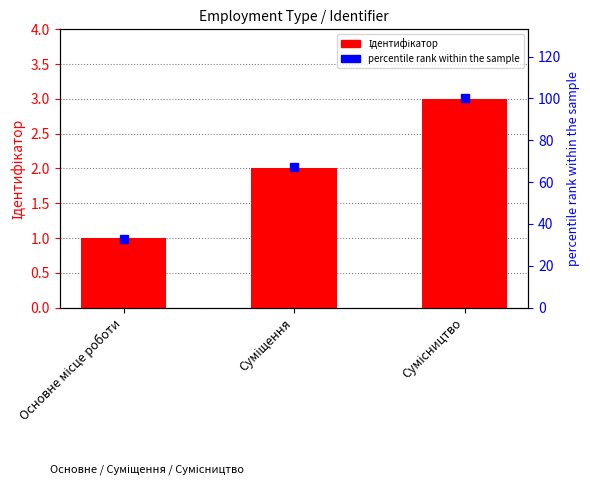

Reading left to right, transcribe all the data shown in this chart.

Ідентифікатор: Основне місце роботи=1	Суміщення=2	Сумісництво=3
percentile rank within the sample: Основне місце роботи=33	Суміщення=67	Сумісництво=100